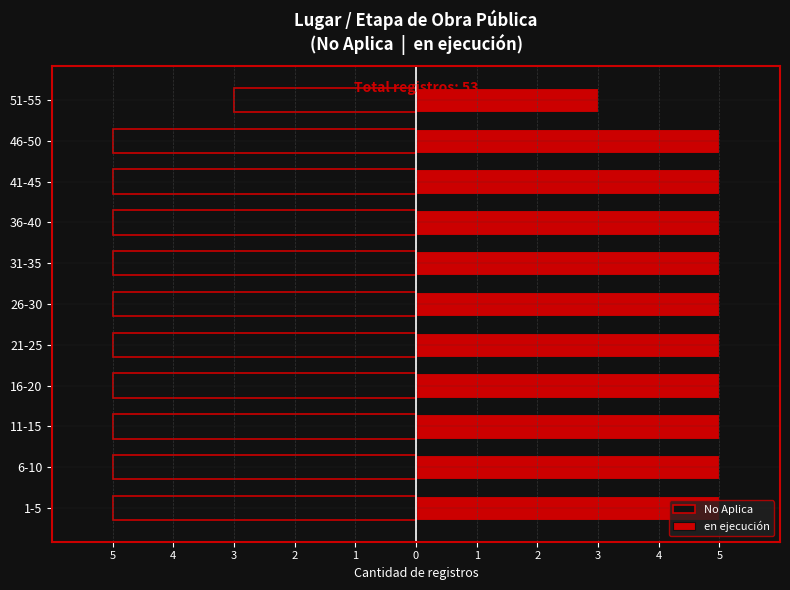

Is the value of en ejecución at 46-50 greater than the value of No Aplica at 46-50?

Yes